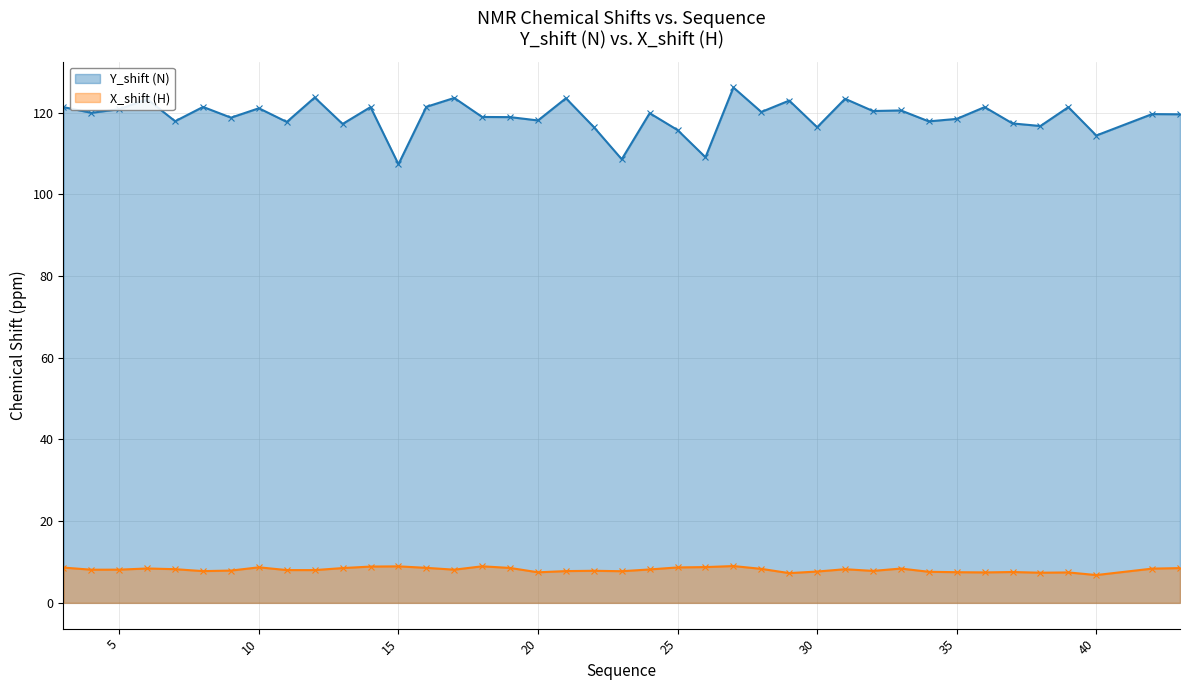

Rank the series by their average value, from lowest to highest.

X_shift (H), Y_shift (N)